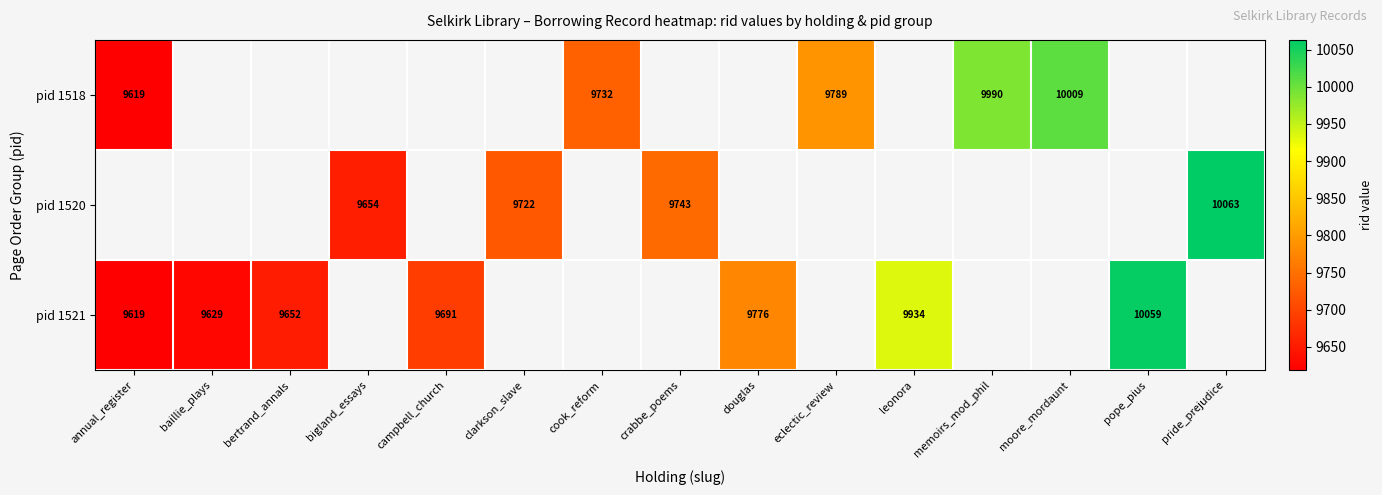

The pid 1521 series shows 13713.1 at bertrand_annals. True or false?

False